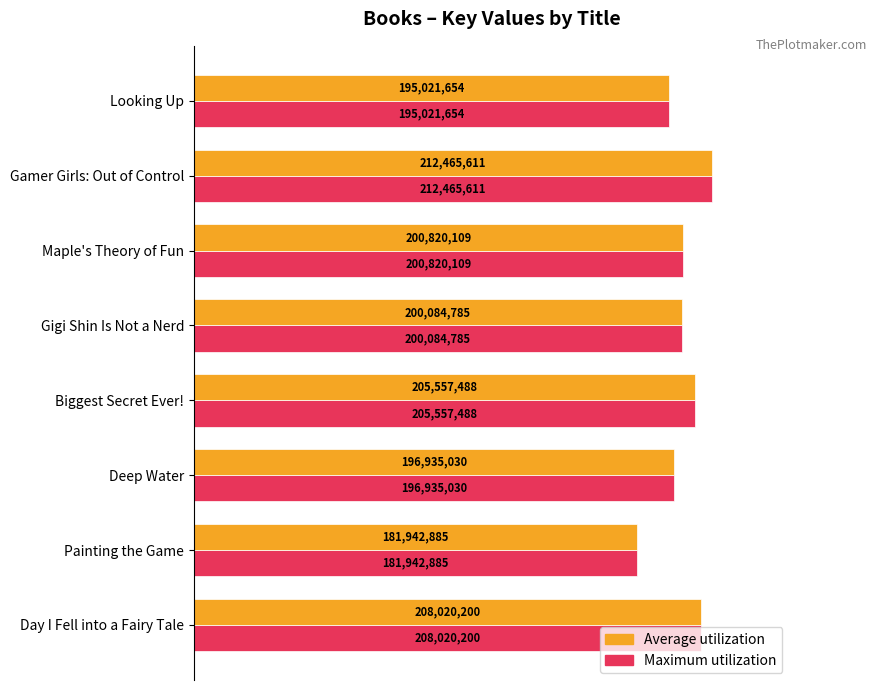

What are all the series names shown in the legend?

Average utilization, Maximum utilization